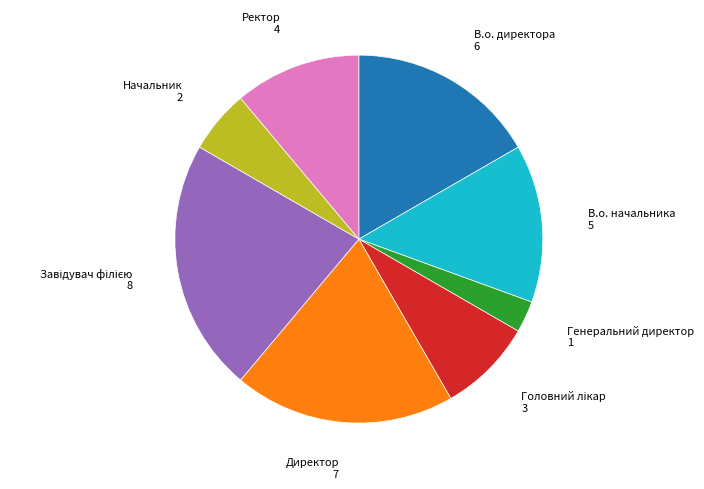

Does Генеральний директор account for over 50% of the chart?

No